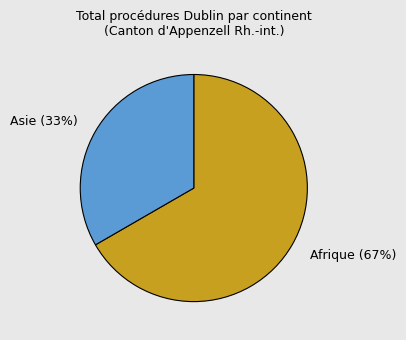

To the nearest percent, what percentage of the pie is Afrique?

67%